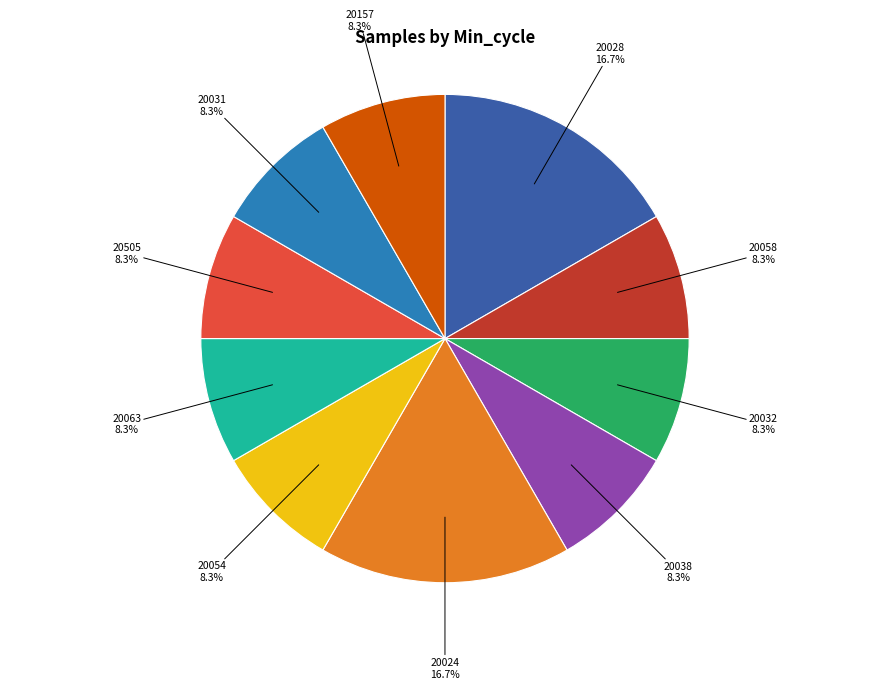

Is there a majority slice in this chart?

No